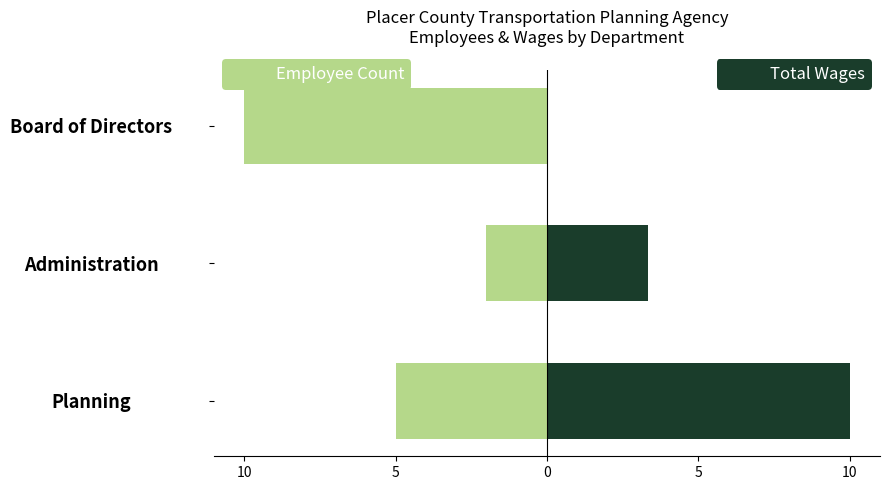

True or false: Employee Count has a value of -0.8 at Administration.

False